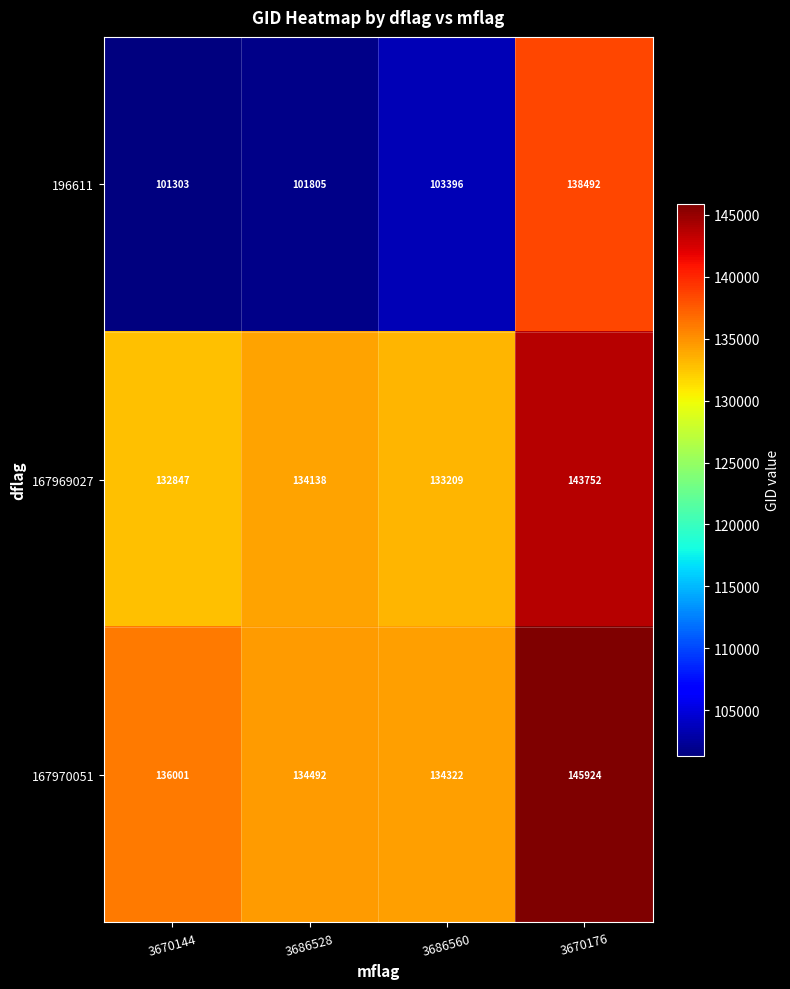

What is the total value across all series at 3670144?

370151